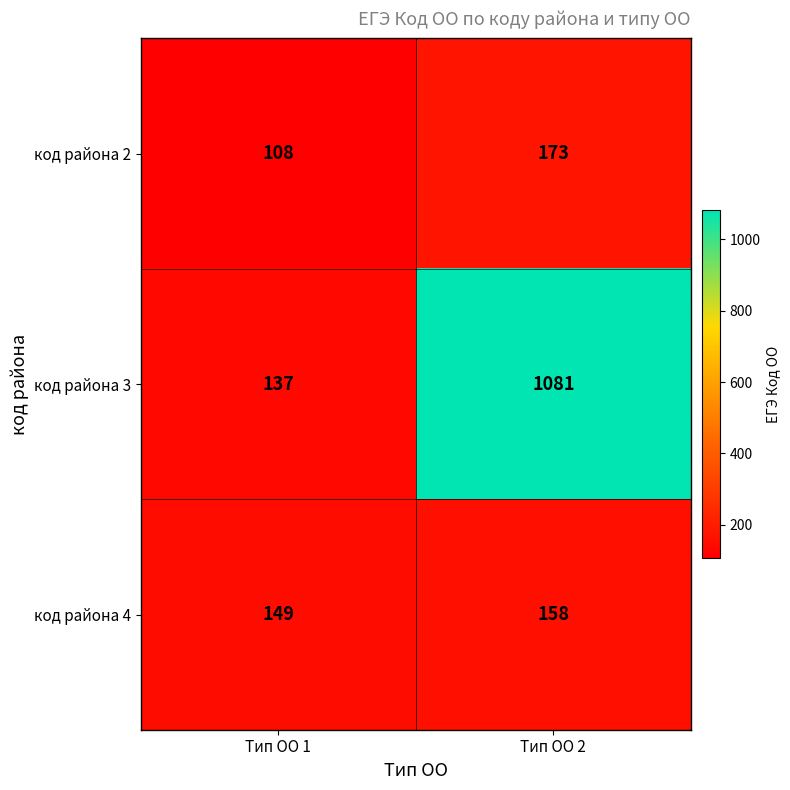

Count the number of categories in the chart.

2